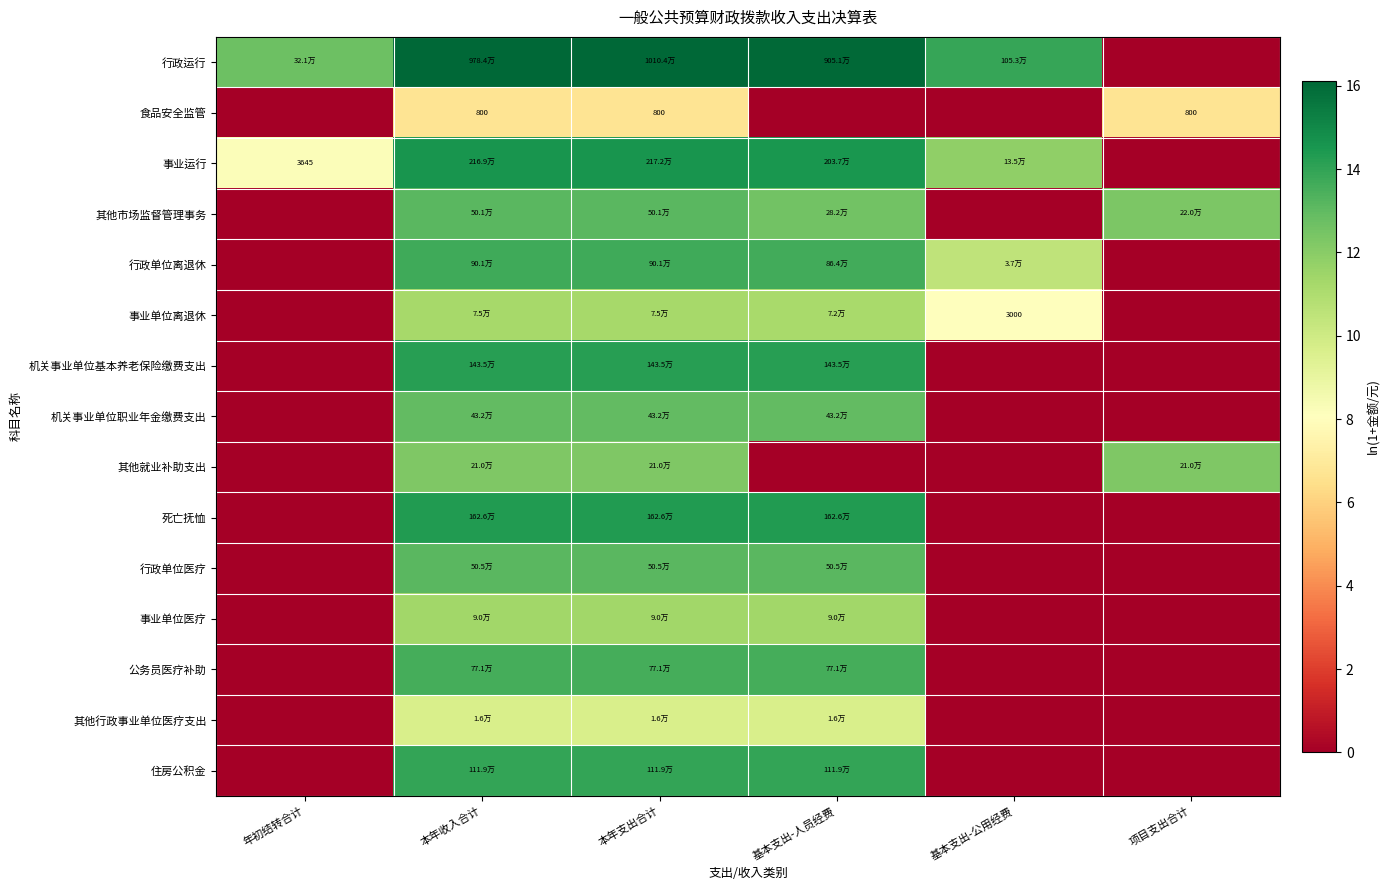

How many distinct data groups are displayed?

15